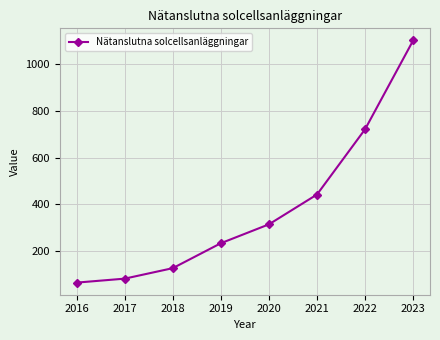

What is the value of the 6th point from the left?

442